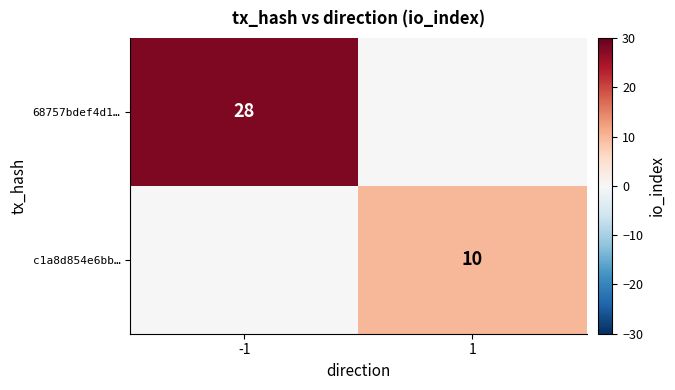

Which label corresponds to the smallest value in the chart?

1